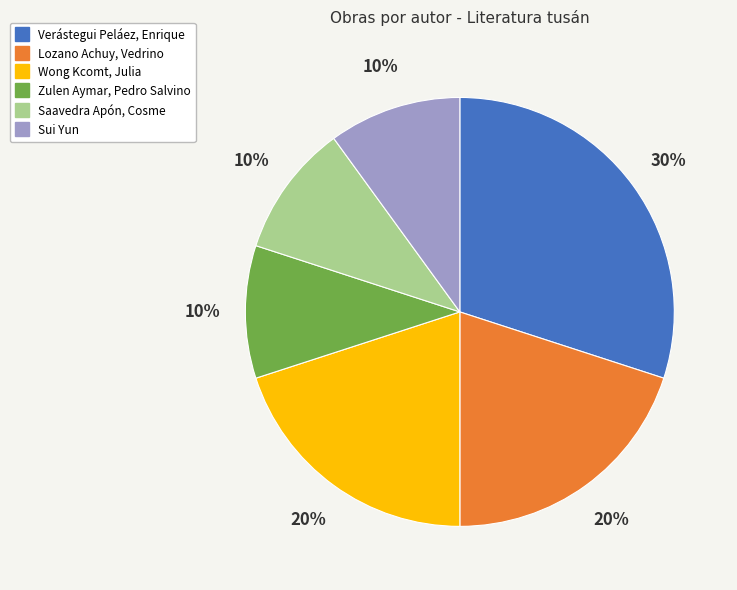

Approximately how many times larger is the value at Verástegui Peláez, Enrique compared to Lozano Achuy, Vedrino?

1.5